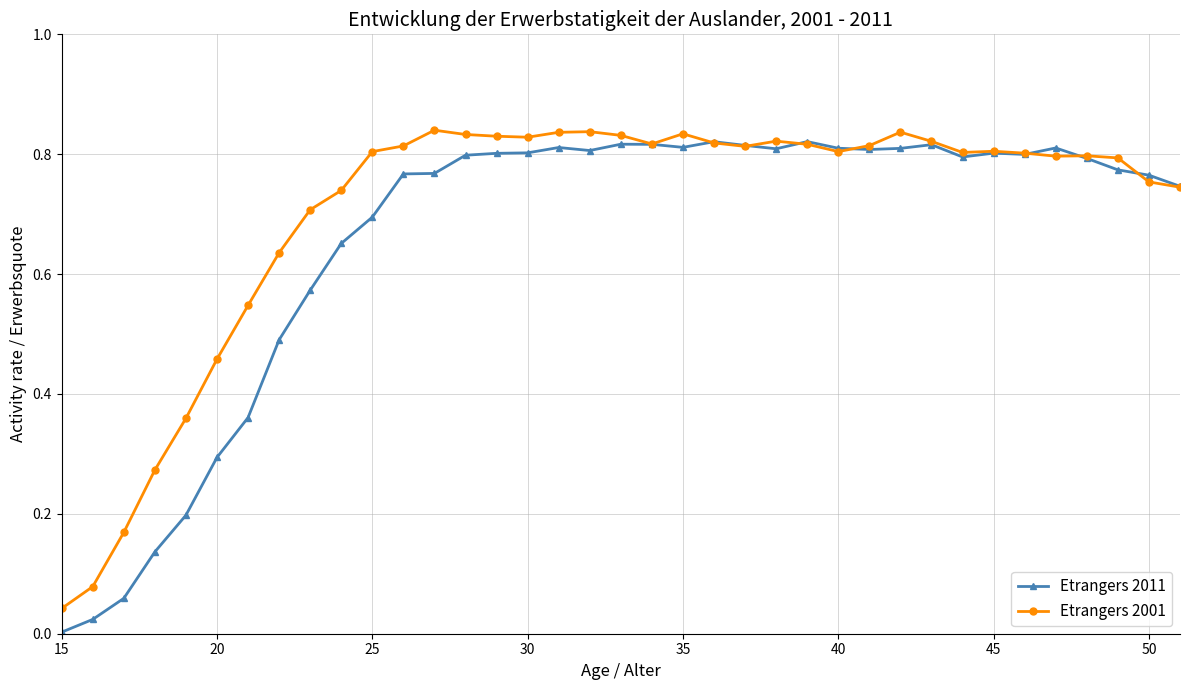

Which series has the largest range (max minus min)?

Etrangers 2011